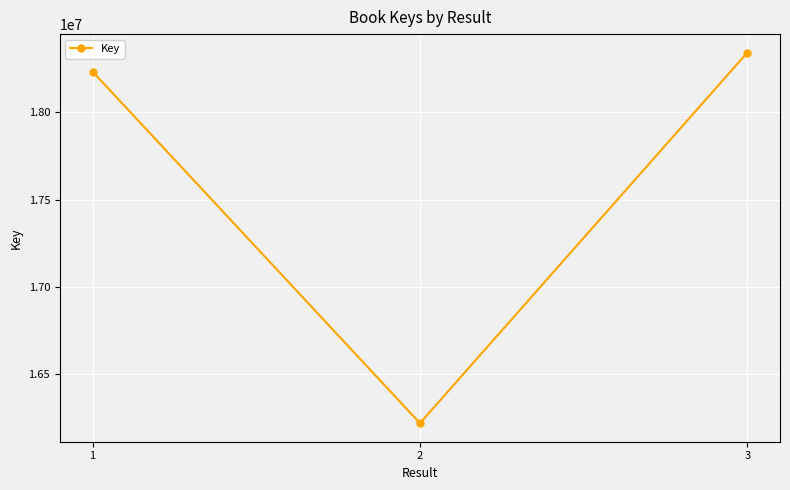

Read the value at 1.

18233558